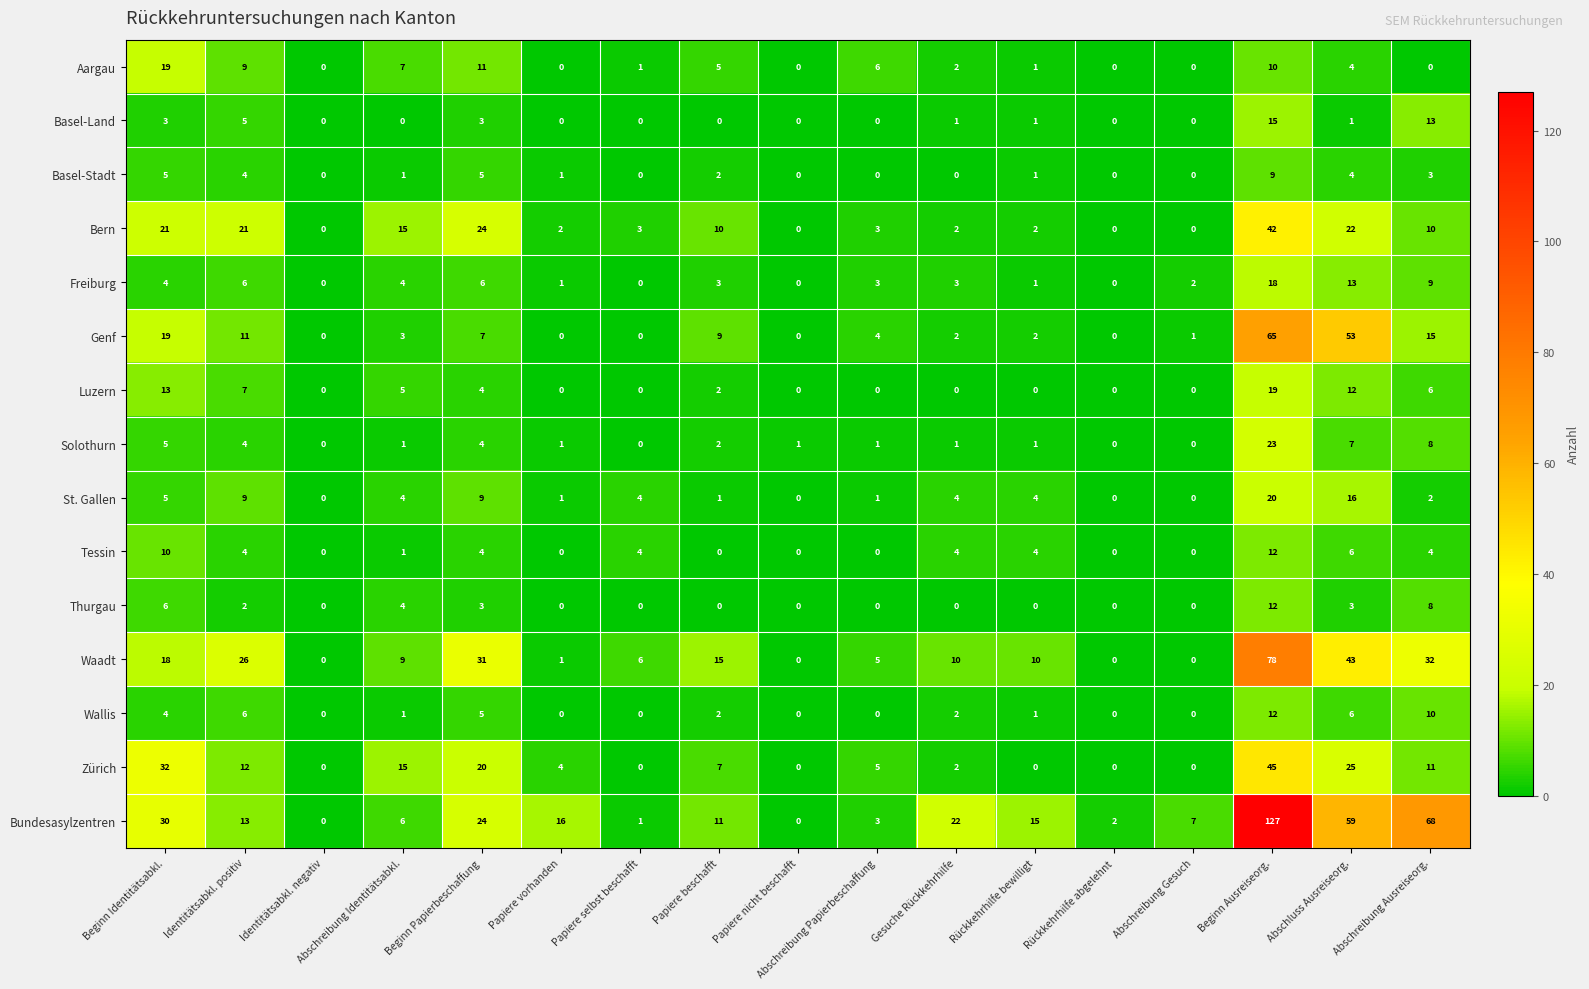

Which series has the widest spread of values?

Bundesasylzentren